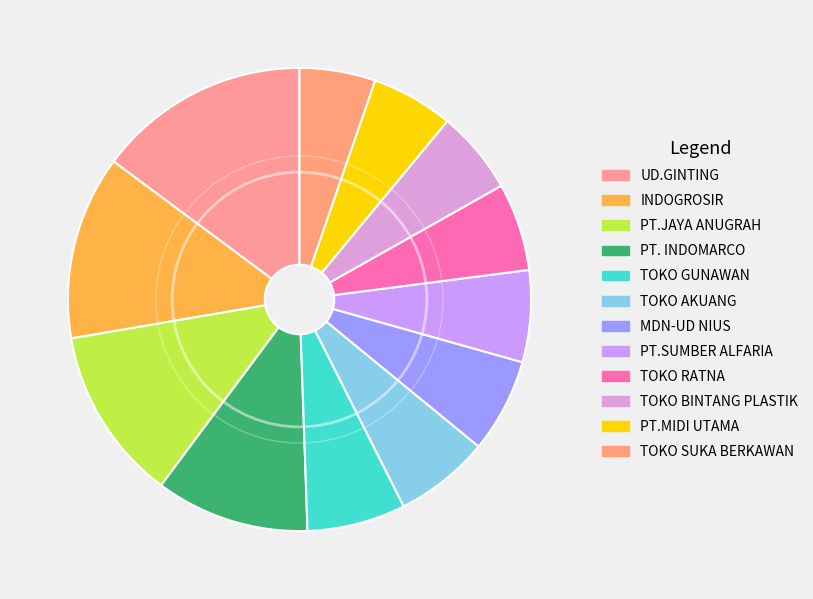

Rank the categories by value from lowest to highest.

TOKO SUKA BERKAWAN, PT.MIDI UTAMA, TOKO BINTANG PLASTIK, TOKO RATNA, PT.SUMBER ALFARIA, MDN-UD NIUS, TOKO AKUANG, TOKO GUNAWAN, PT. INDOMARCO, PT.JAYA ANUGRAH, INDOGROSIR, UD.GINTING